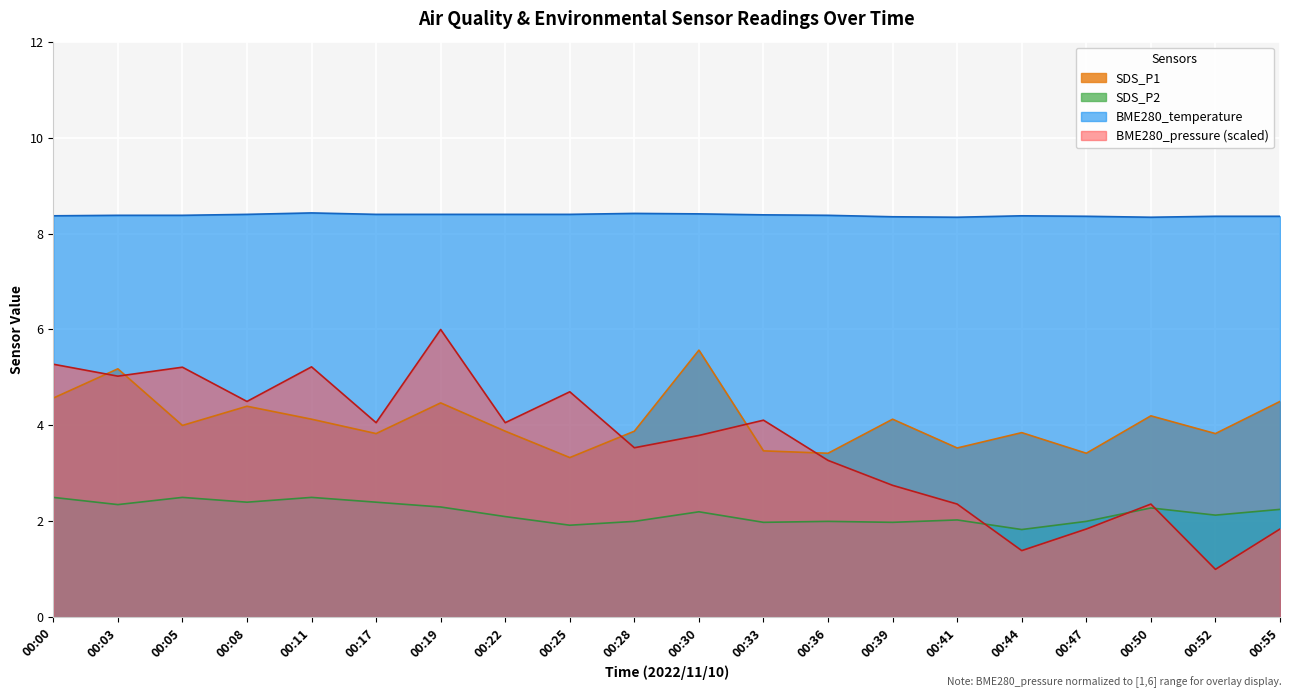

Between 00:05 and 00:36, which series saw the biggest shift?

BME280_pressure (scaled)